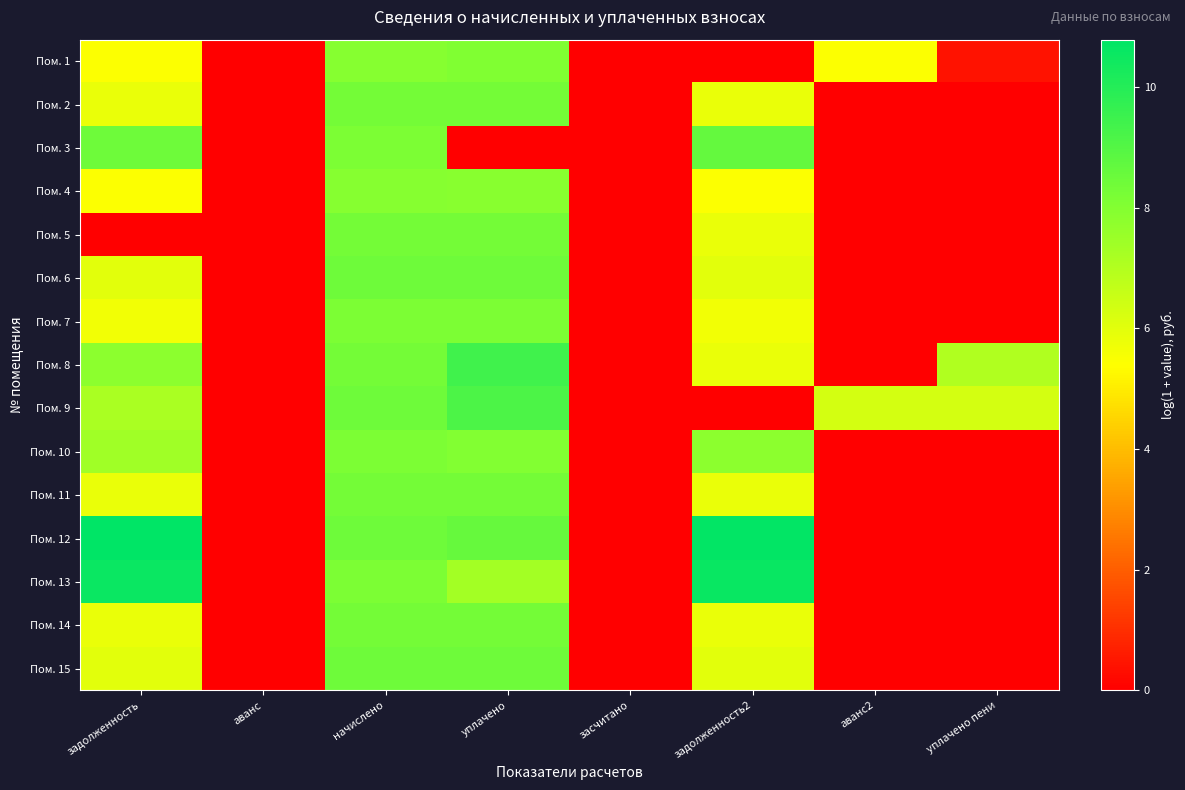

Reading left to right, transcribe all the data shown in this chart.

Пом. 1: задолженность=5.4	аванс=0.0	начислено=7.9	уплачено=8.1	засчитано=0.0	задолженность2=0.0	аванс2=5.4	уплачено пени=0.4
Пом. 2: задолженность=5.8	аванс=0.0	начислено=8.3	уплачено=8.3	засчитано=0.0	задолженность2=5.8	аванс2=0.0	уплачено пени=0.0
Пом. 3: задолженность=8.4	аванс=0.0	начислено=8.2	уплачено=0.0	засчитано=0.0	задолженность2=8.6	аванс2=0.0	уплачено пени=0.0
Пом. 4: задолженность=5.4	аванс=0.0	начислено=7.9	уплачено=7.9	засчитано=0.0	задолженность2=5.4	аванс2=0.0	уплачено пени=0.0
Пом. 5: задолженность=0.0	аванс=0.0	начислено=8.3	уплачено=8.3	засчитано=0.0	задолженность2=5.8	аванс2=0.0	уплачено пени=0.0
Пом. 6: задолженность=6.0	аванс=0.0	начислено=8.5	уплачено=8.5	засчитано=0.0	задолженность2=6.0	аванс2=0.0	уплачено пени=0.0
Пом. 7: задолженность=5.7	аванс=0.0	начислено=8.2	уплачено=8.1	засчитано=0.0	задолженность2=5.7	аванс2=0.0	уплачено пени=0.0
Пом. 8: задолженность=7.8	аванс=0.0	начислено=8.3	уплачено=9.4	засчитано=0.0	задолженность2=5.8	аванс2=0.0	уплачено пени=7.0
Пом. 9: задолженность=7.2	аванс=0.0	начислено=8.5	уплачено=9.2	засчитано=0.0	задолженность2=0.0	аванс2=6.3	уплачено пени=6.3
Пом. 10: задолженность=7.4	аванс=0.0	начислено=8.2	уплачено=8.0	засчитано=0.0	задолженность2=7.8	аванс2=0.0	уплачено пени=0.0
Пом. 11: задолженность=5.8	аванс=0.0	начислено=8.3	уплачено=8.3	засчитано=0.0	задолженность2=5.8	аванс2=0.0	уплачено пени=0.0
Пом. 12: задолженность=10.8	аванс=0.0	начислено=8.5	уплачено=8.6	засчитано=0.0	задолженность2=10.7	аванс2=0.0	уплачено пени=0.0
Пом. 13: задолженность=10.6	аванс=0.0	начислено=8.2	уплачено=7.3	засчитано=0.0	задолженность2=10.6	аванс2=0.0	уплачено пени=0.0
Пом. 14: задолженность=5.8	аванс=0.0	начислено=8.3	уплачено=8.3	засчитано=0.0	задолженность2=5.8	аванс2=0.0	уплачено пени=0.0
Пом. 15: задолженность=6.0	аванс=0.0	начислено=8.5	уплачено=8.5	засчитано=0.0	задолженность2=6.0	аванс2=0.0	уплачено пени=0.0